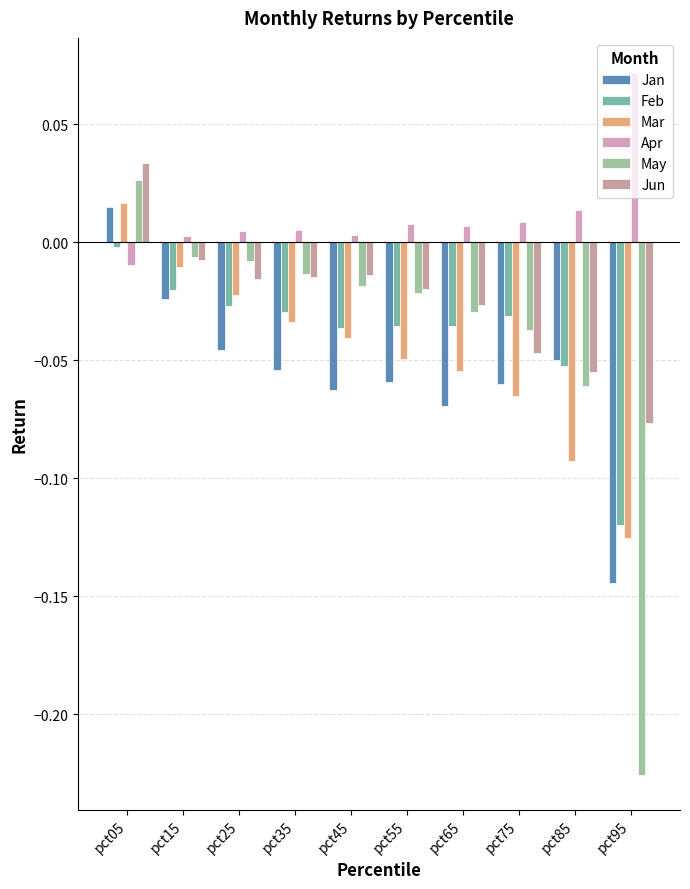

Reading right to left, list all the values displayed in this chart.

Jan: -0.1	-0.0	-0.1	-0.1	-0.1	-0.1	-0.1	-0.0	-0.0	0.0
Feb: -0.1	-0.1	-0.0	-0.0	-0.0	-0.0	-0.0	-0.0	-0.0	-0.0
Mar: -0.1	-0.1	-0.1	-0.1	-0.0	-0.0	-0.0	-0.0	-0.0	0.0
Apr: 0.1	0.0	0.0	0.0	0.0	0.0	0.0	0.0	0.0	-0.0
May: -0.2	-0.1	-0.0	-0.0	-0.0	-0.0	-0.0	-0.0	-0.0	0.0
Jun: -0.1	-0.1	-0.0	-0.0	-0.0	-0.0	-0.0	-0.0	-0.0	0.0